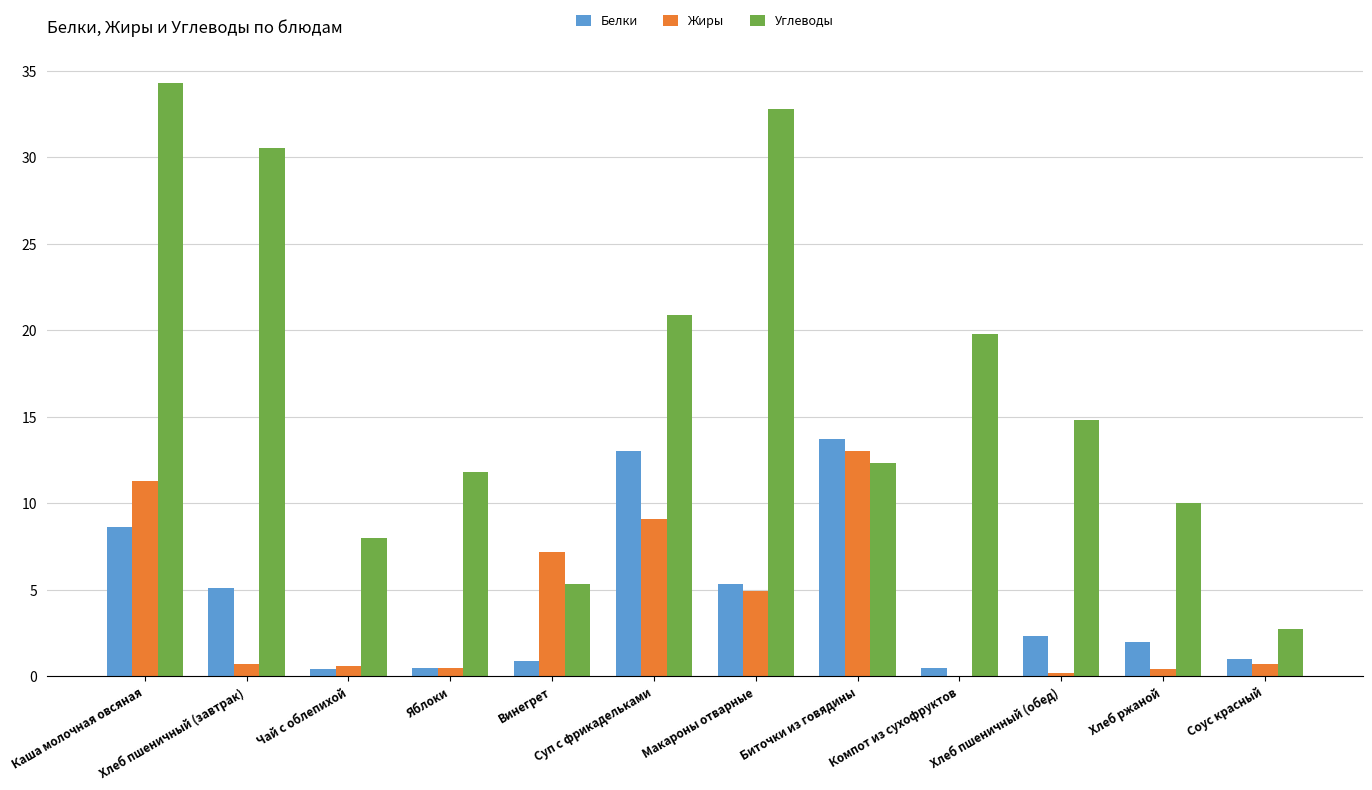

What is the approximate value of Белки at Винегрет?

0.9